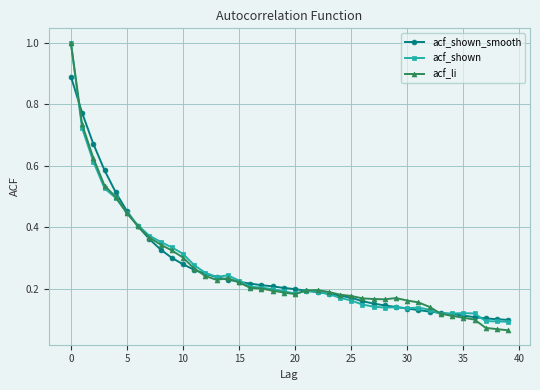

True or false: acf_shown has more than 0 points higher than both neighbors.

True